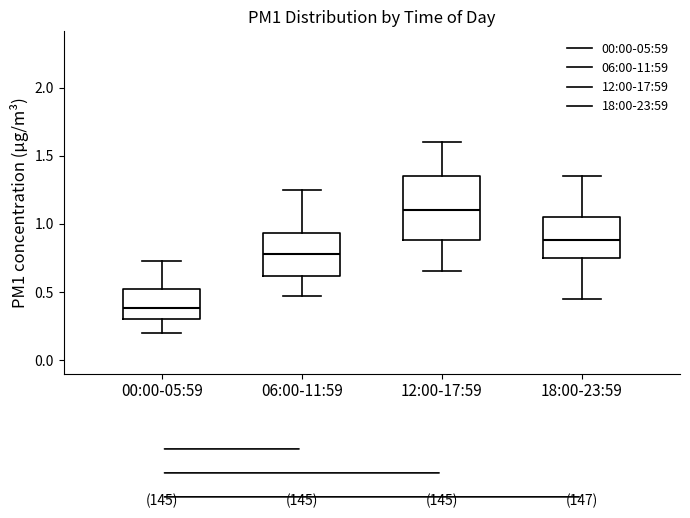

Which box's median line is the highest?

12:00-17:59